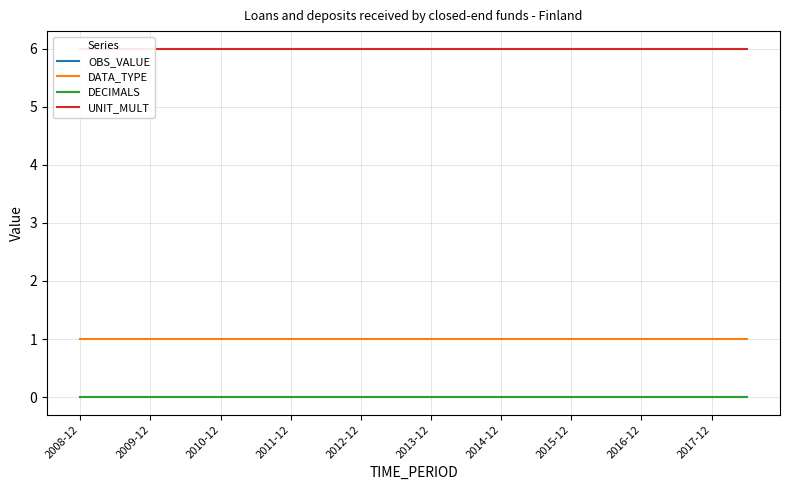

The value of UNIT_MULT at 2008-12 is 6. True or false?

True